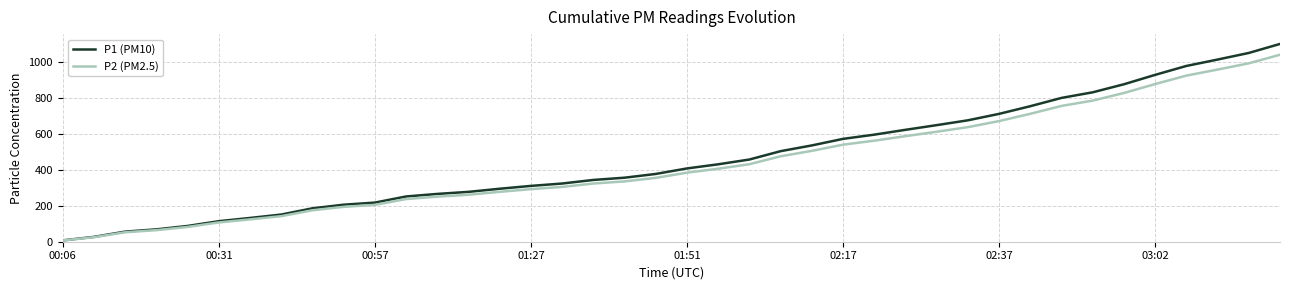

List the series in order of their peak value, lowest first.

P2 (PM2.5), P1 (PM10)